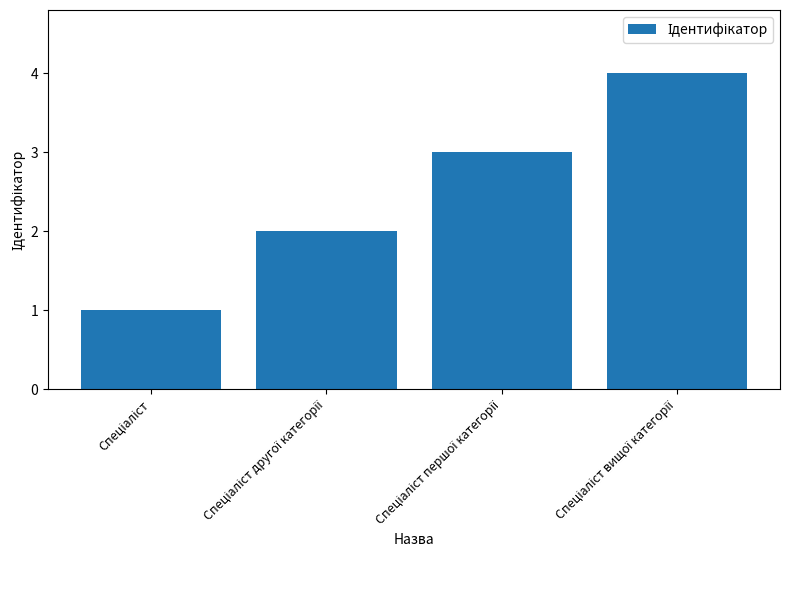

What is the difference between the maximum and minimum values?

3